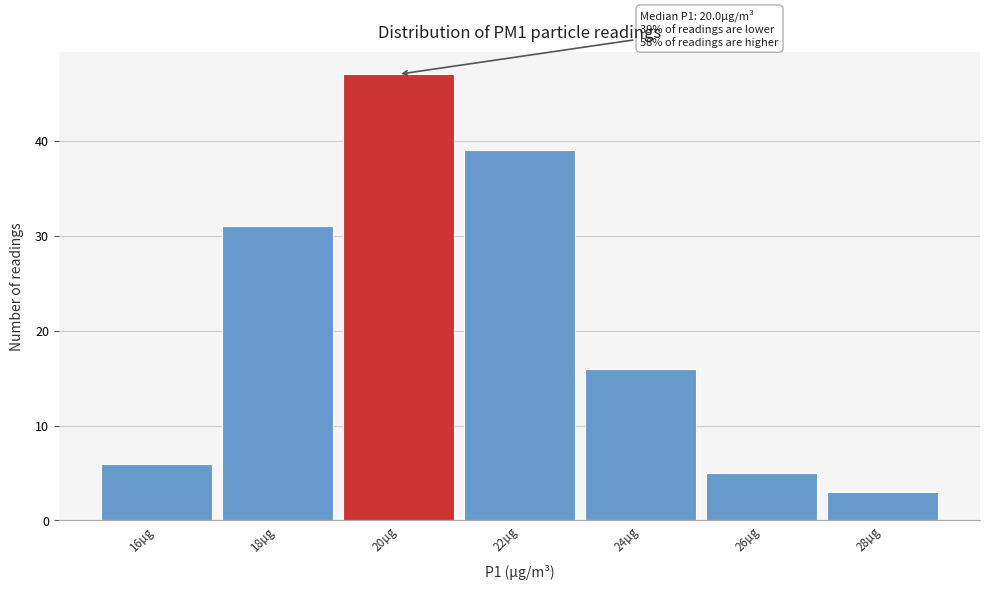

Reading left to right, list all the values displayed in this chart.

6	31	47	39	16	5	3